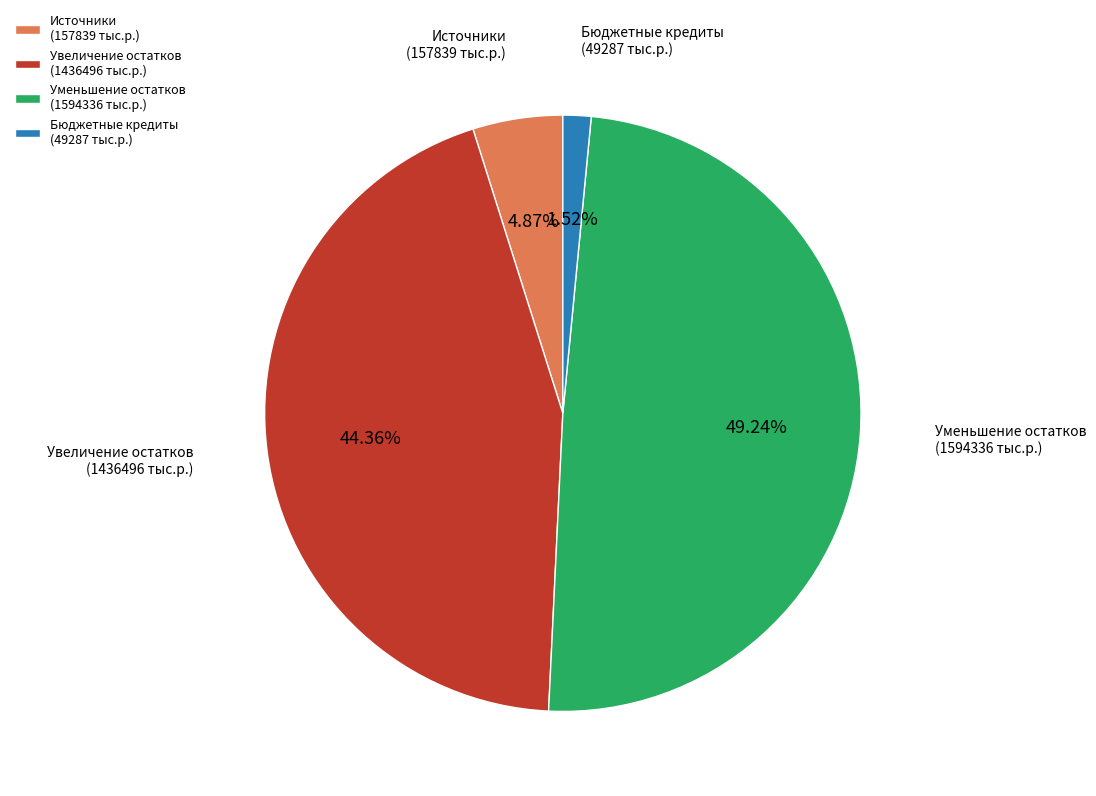

Does Источники (157839 тыс.р.) account for over 50% of the chart?

No